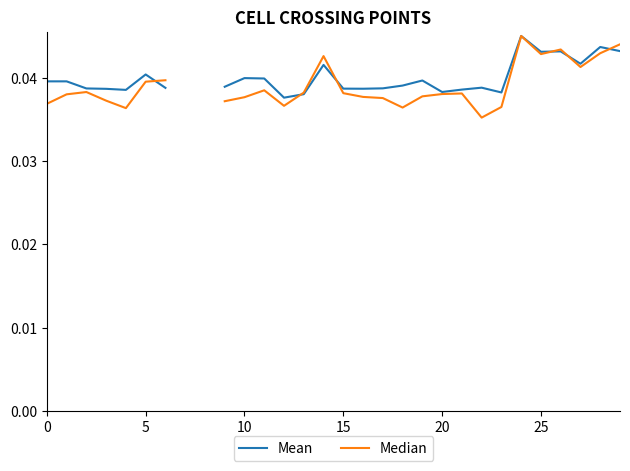

True or false: Mean and Median intersect in this chart.

True